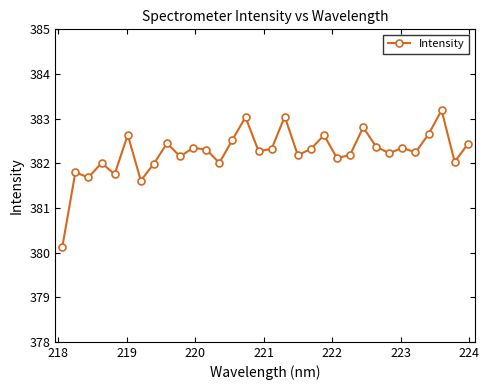

What is the difference between the maximum and minimum values?

3.1